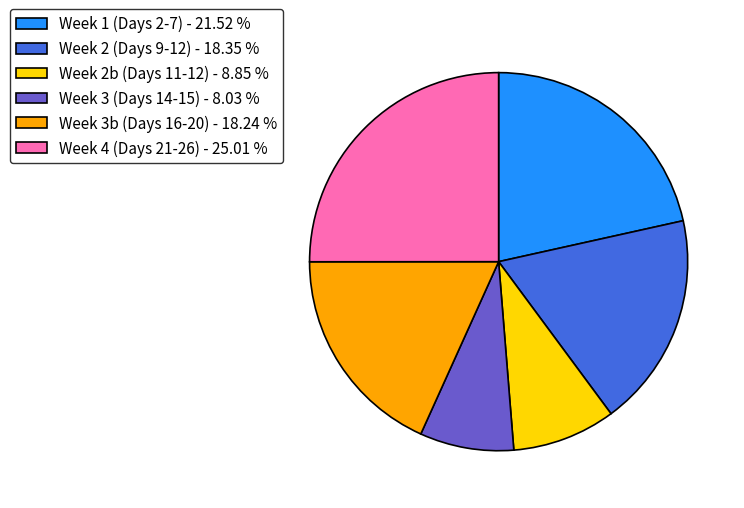

Do Week 2 (Days 9-12) - 18.35 % and Week 1 (Days 2-7) - 21.52 % together represent more than half of the pie?

No